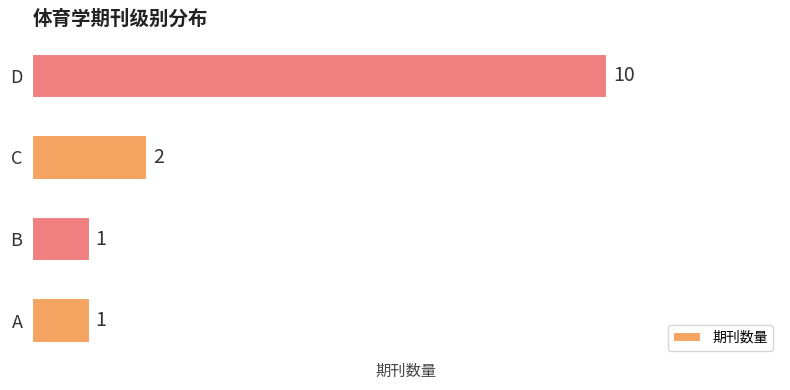

How many series are shown in this chart?

1